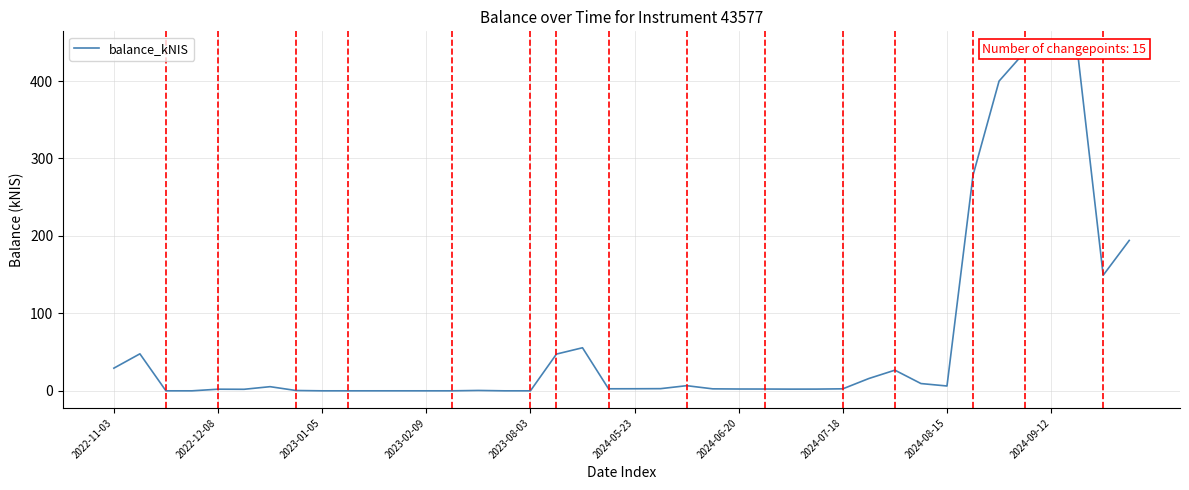

At which label is the value closest to 221?

39